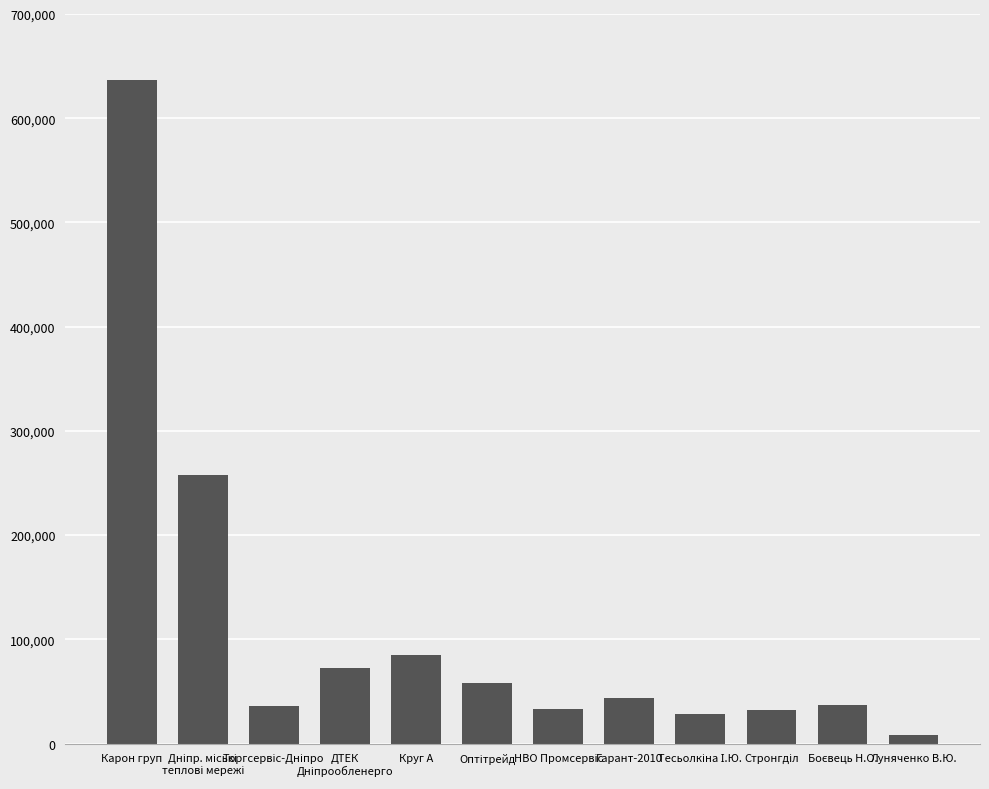

How many categories are shown in the chart?

12